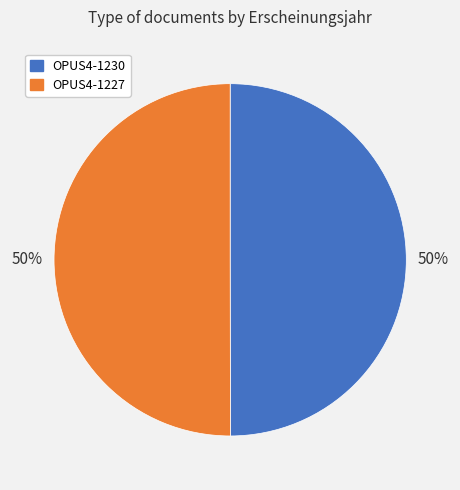

How many segments does this pie chart have?

2